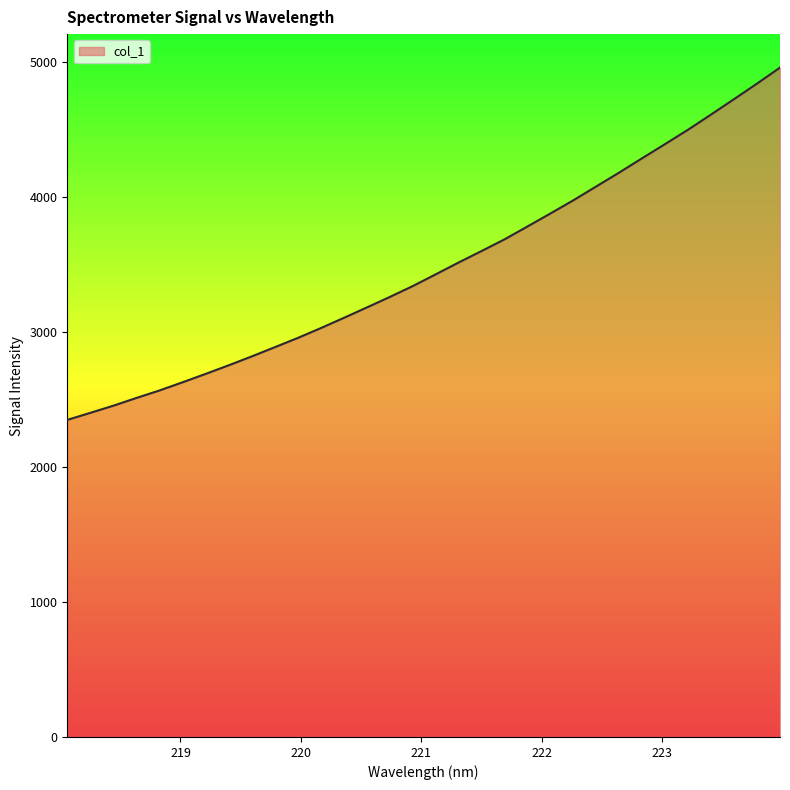

What is the greatest value displayed?

4955.6